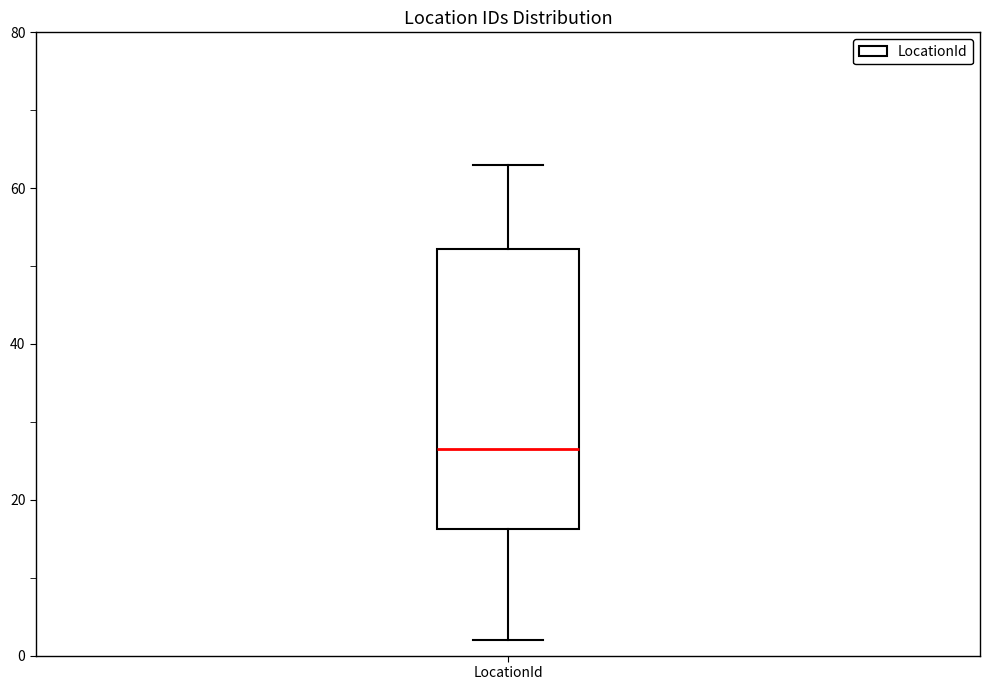

Where is the lower edge of the box for LocationId on the y-axis? The values are not printed on the chart, so give them approximately, as read against the axis.

16